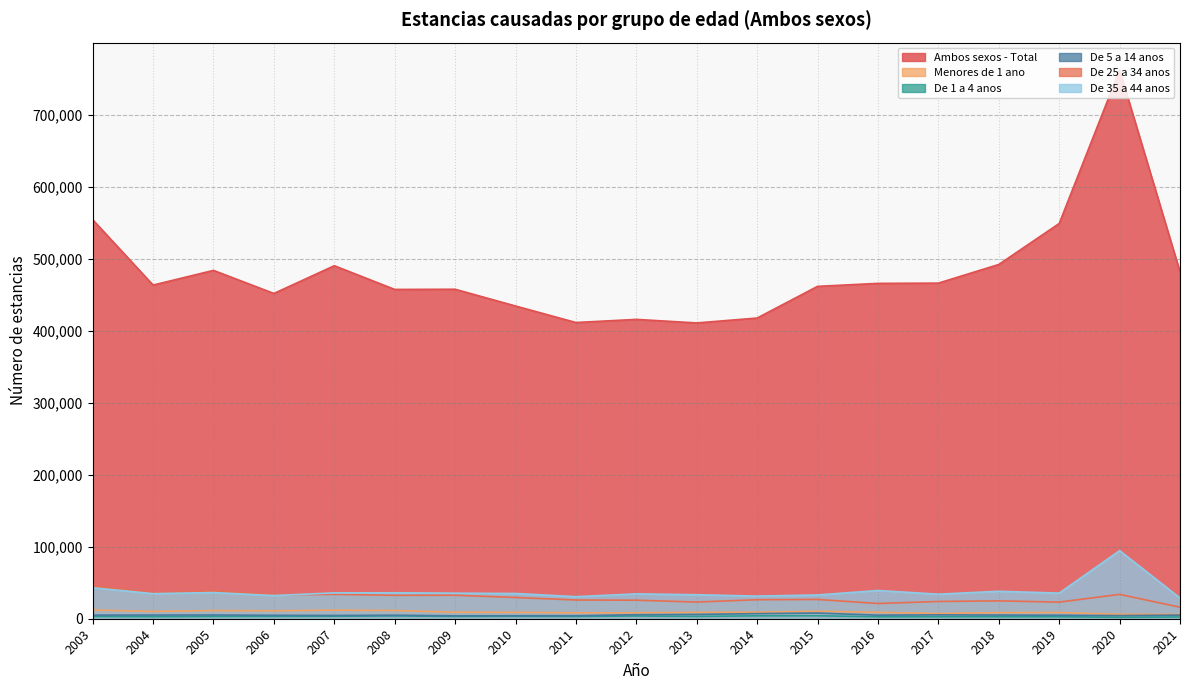

Which category has the lowest value across all series?

2020